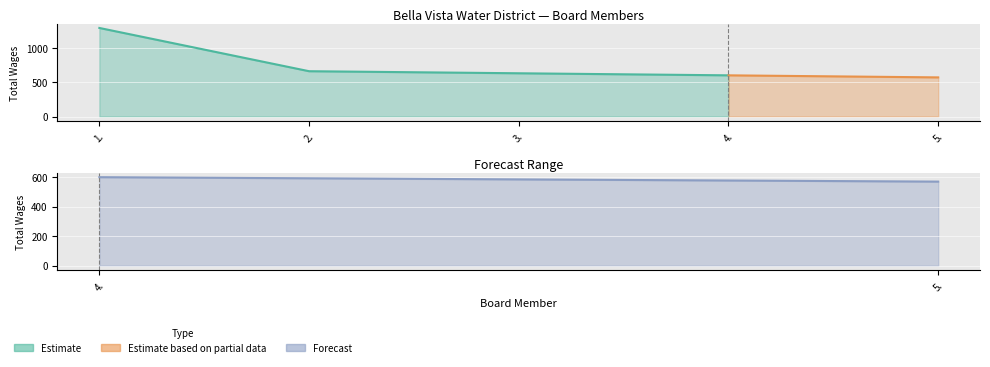

Which label corresponds to the largest value in the chart?

1.